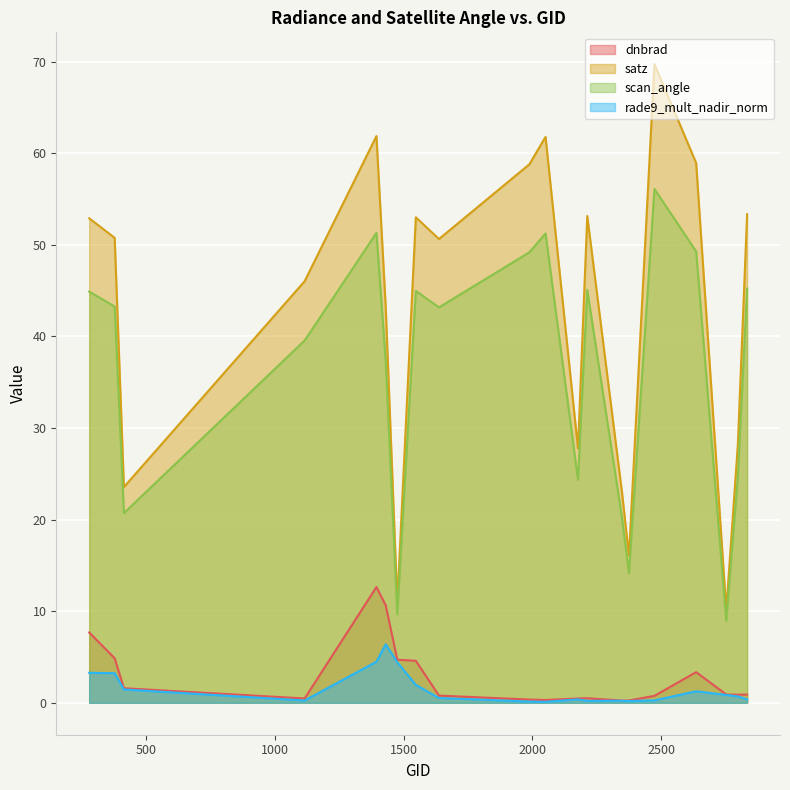

At which category is the sum across all series the highest?

1394